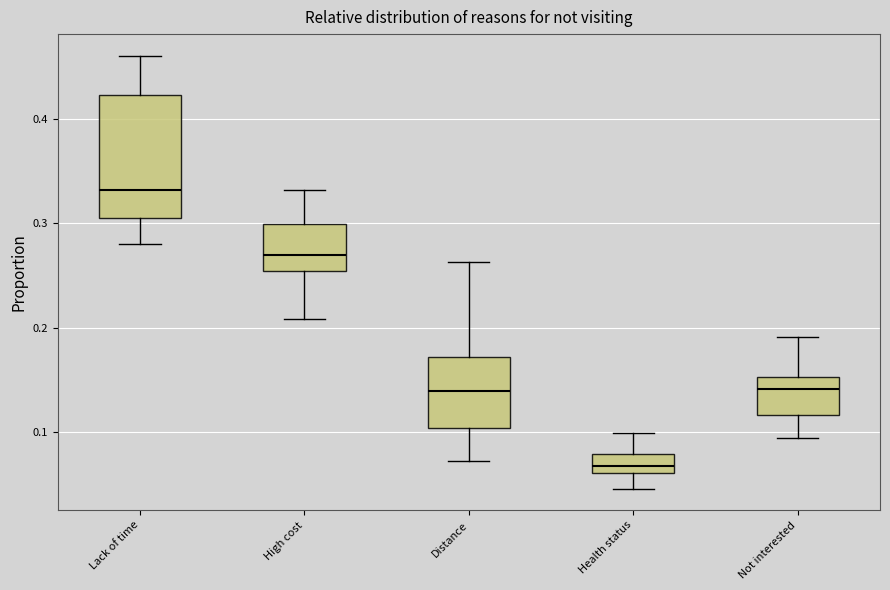

Reading left to right, transcribe this box plot: for each box, give where its median line is, the range the box spans, and where its two whiskers end, as read against the y-axis. The values are not printed on the chart, so give them approximately, as read against the axis.

Lack of time: median 0.33, box 0.30 to 0.42, whiskers 0.28 to 0.46
High cost: median 0.27, box 0.25 to 0.30, whiskers 0.21 to 0.33
Distance: median 0.14, box 0.10 to 0.17, whiskers 0.07 to 0.26
Health status: median 0.07, box 0.06 to 0.08, whiskers 0.05 to 0.10
Not interested: median 0.14, box 0.12 to 0.15, whiskers 0.09 to 0.19